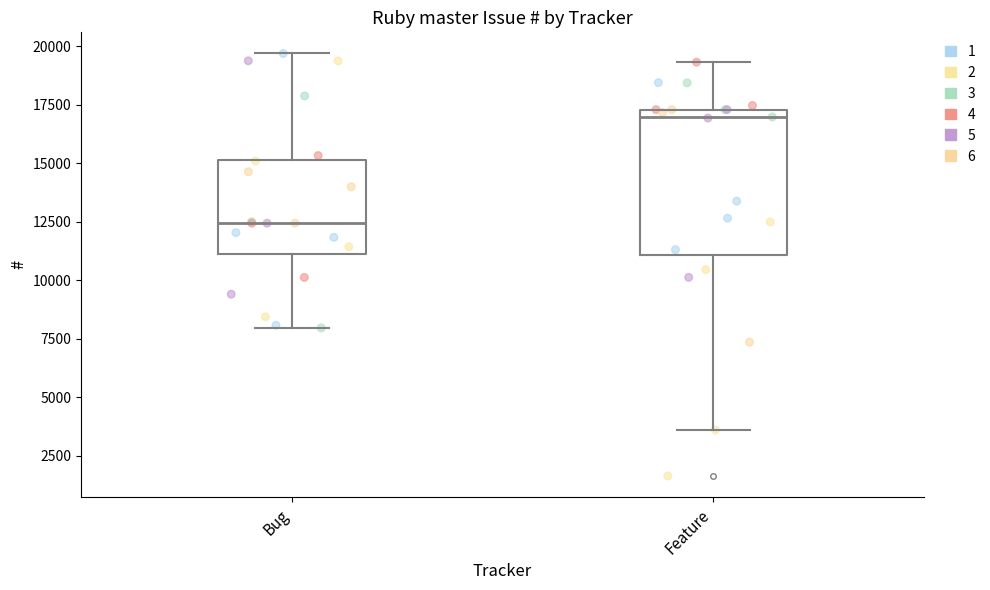

Where is the upper edge of the box for Bug on the y-axis? The values are not printed on the chart, so give them approximately, as read against the axis.

15000